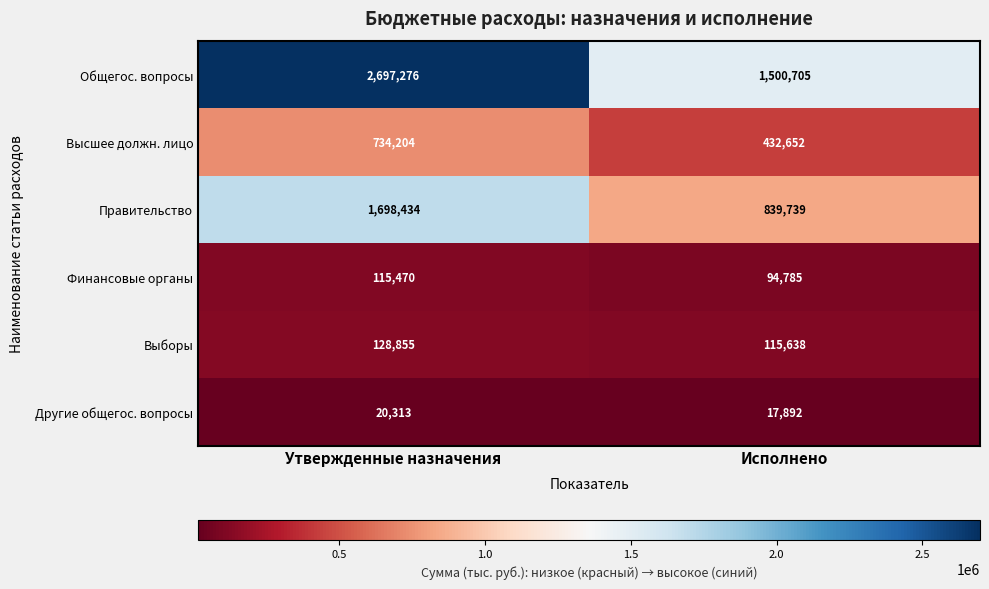

Between Утвержденные назначения and Исполнено, which series saw the biggest shift?

Общегос. вопросы